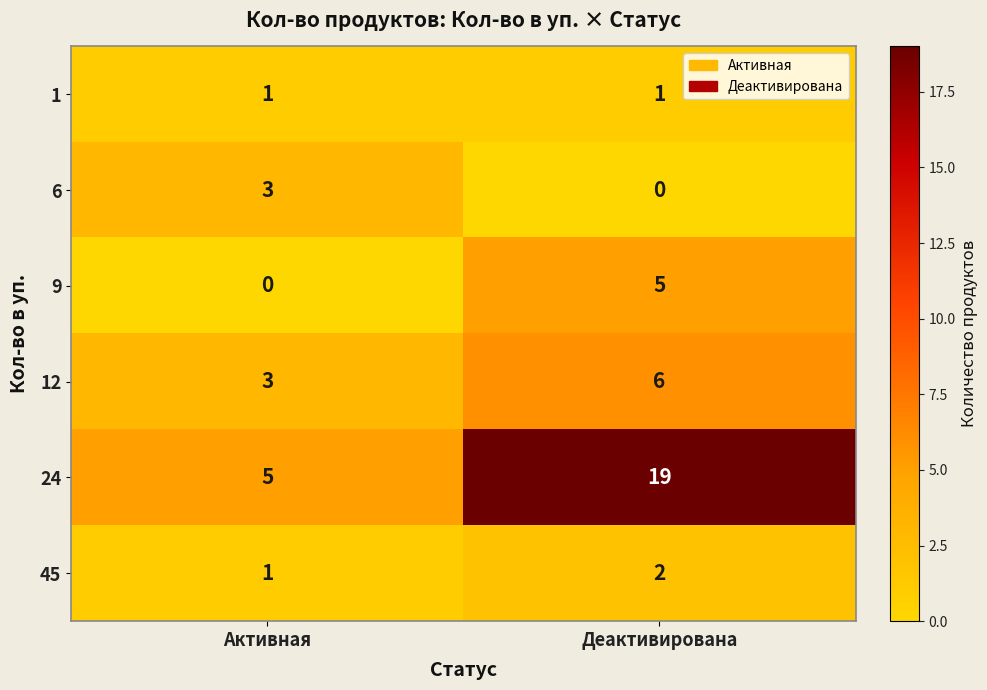

Reading left to right, what are all the values shown in this chart?

1: Активная=1	Деактивирована=1
6: Активная=3	Деактивирована=0
9: Активная=0	Деактивирована=5
12: Активная=3	Деактивирована=6
24: Активная=5	Деактивирована=19
45: Активная=1	Деактивирована=2